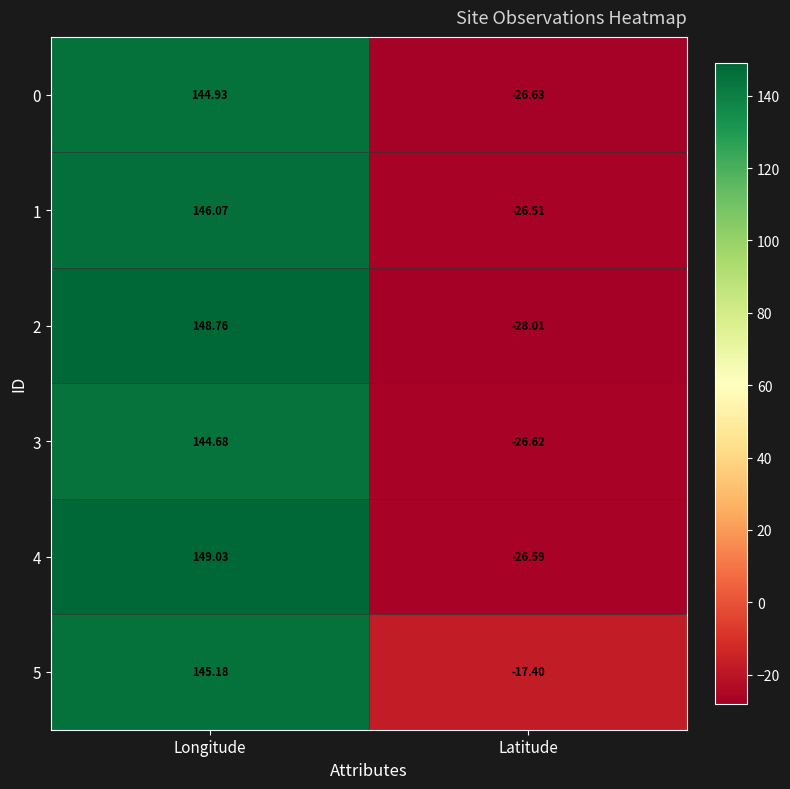

At which category is the sum across all series the highest?

Longitude